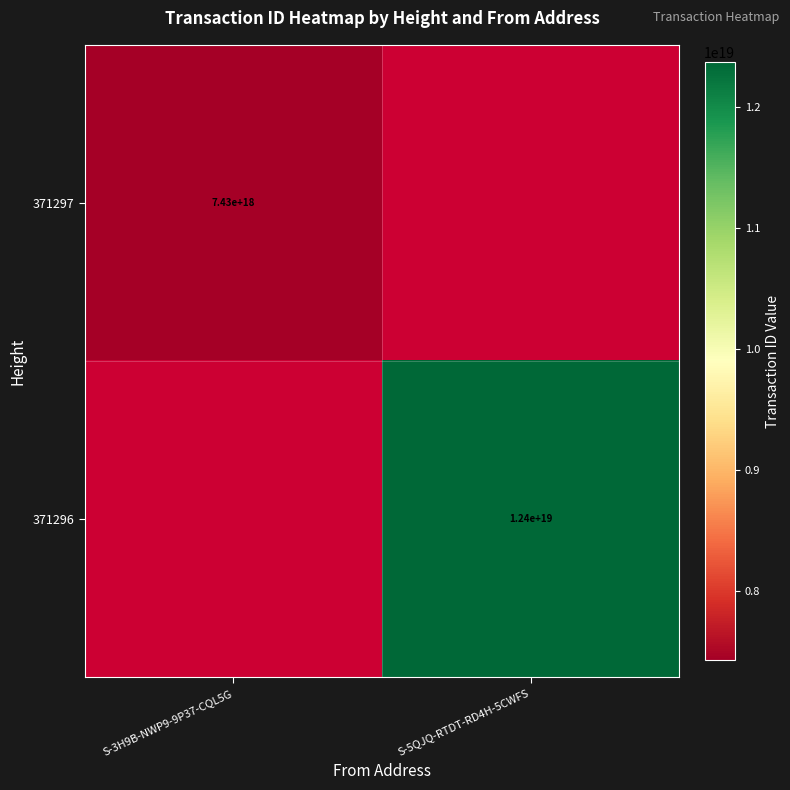

The value of 371296 at S-5QJQ-RTDT-RD4H-5CWFS is 12400000000000000000. True or false?

True